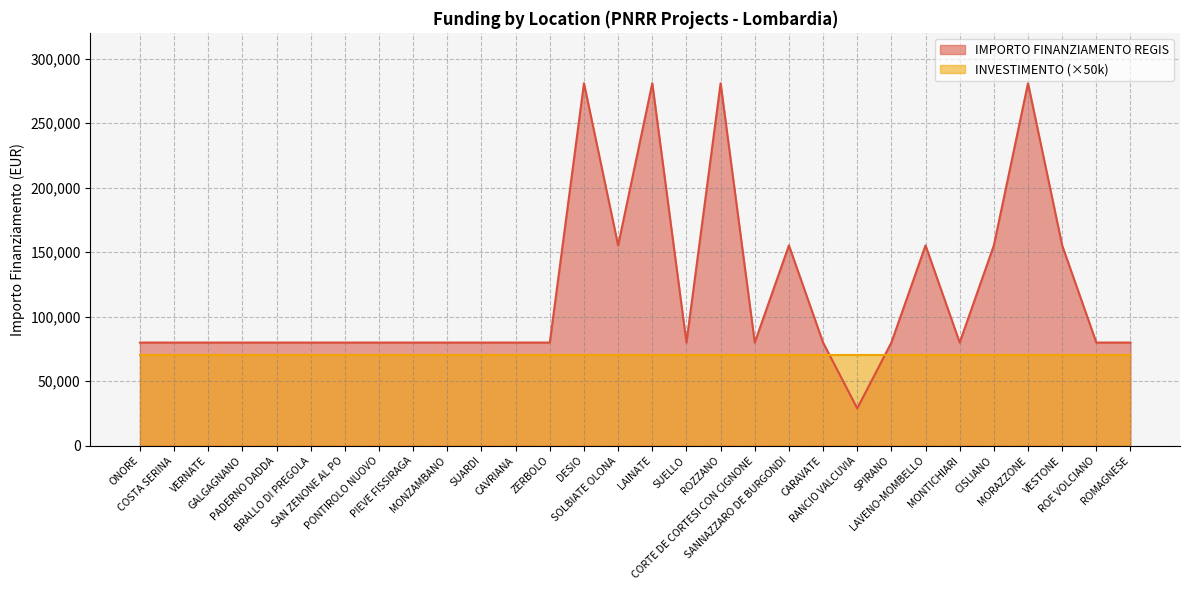

Rank the categories by value from lowest to highest.

RANCIO VALCUVIA, ONORE, COSTA SERINA, VERNATE, GALGAGNANO, PADERNO DADDA, BRALLO DI PREGOLA, SAN ZENONE AL PO, PONTIROLO NUOVO, PIEVE FISSIRAGA, MONZAMBANO, SUARDI, CAVRIANA, ZERBOLO, SUELLO, CORTE DE CORTESI CON CIGNONE, CARAVATE, SPIRANO, MONTICHIARI, ROE VOLCIANO, ROMAGNESE, SOLBIATE OLONA, SANNAZZARO DE BURGONDI, LAVENO-MOMBELLO, CISLIANO, VESTONE, DESIO, LAINATE, ROZZANO, MORAZZONE